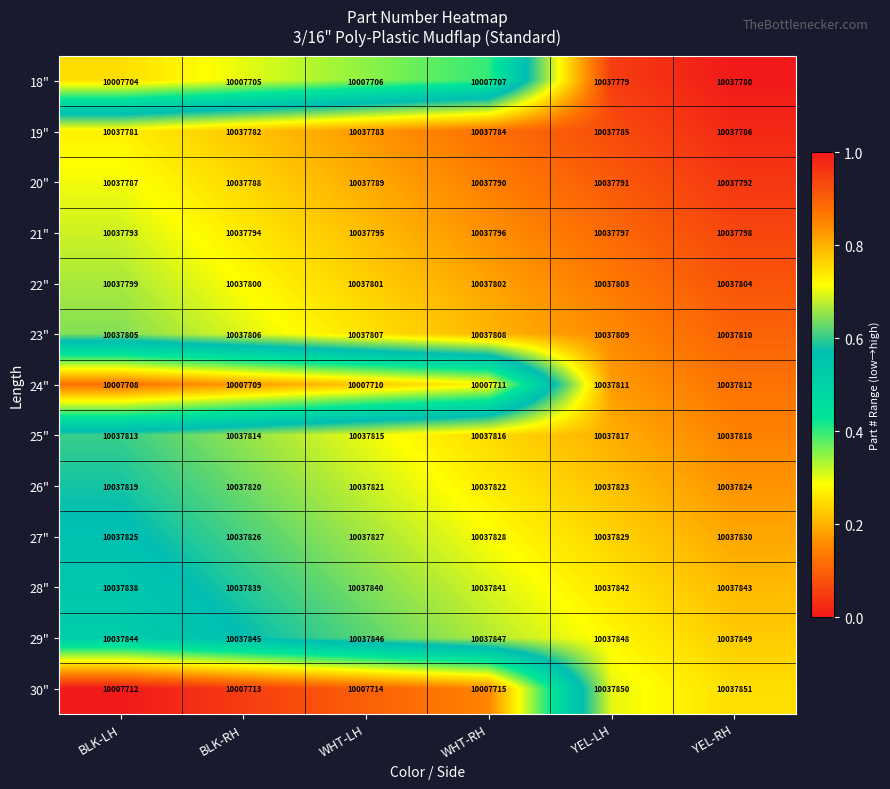

What is the difference between the highest and lowest values at BLK-LH?

30140